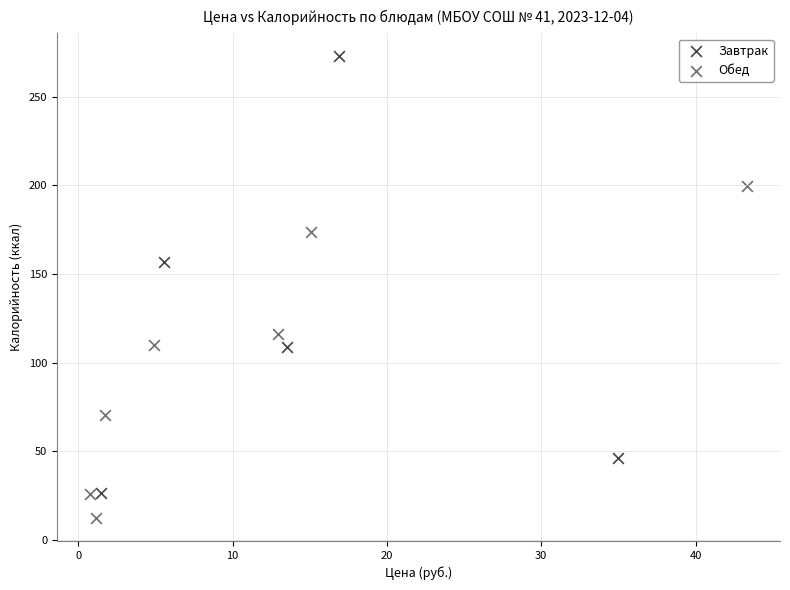

Which series contains the lowest Y value?

Обед